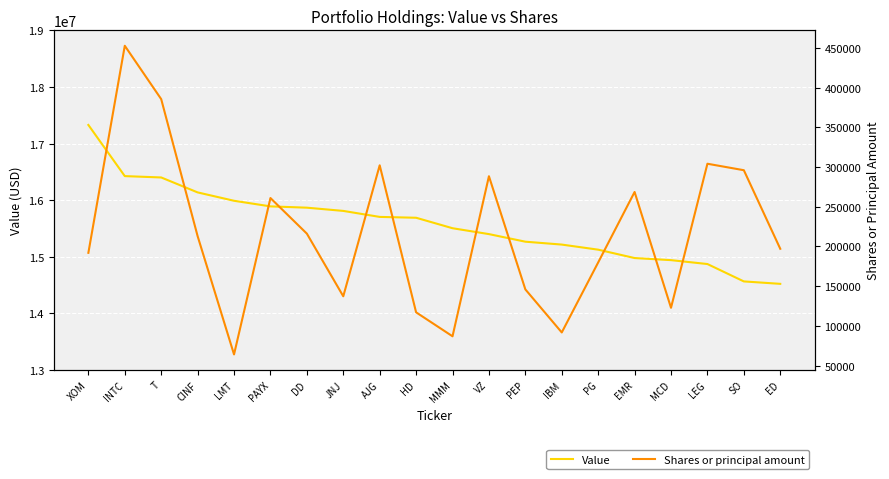

True or false: Value and Shares or principal amount cross at least once.

False